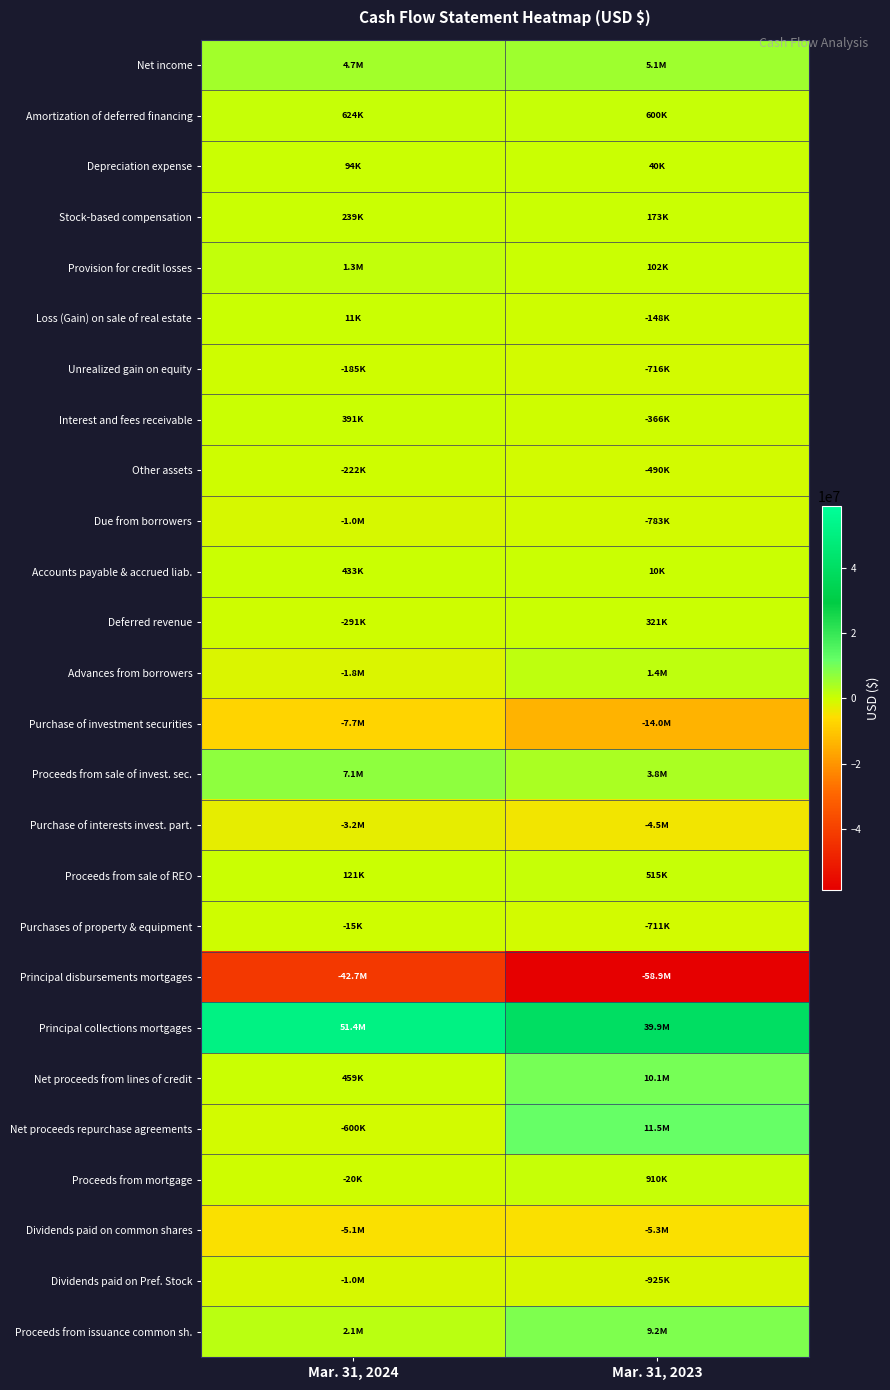

At which category is the sum across all series the highest?

Mar. 31, 2024